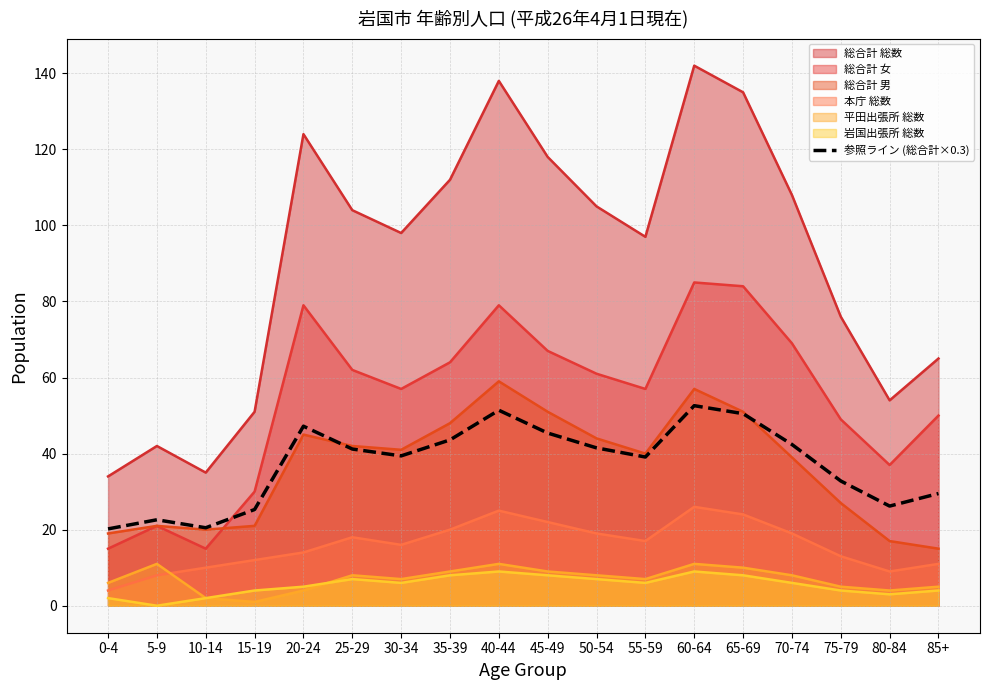

Which category has the highest value in the 総合計 総数 series?

60-64